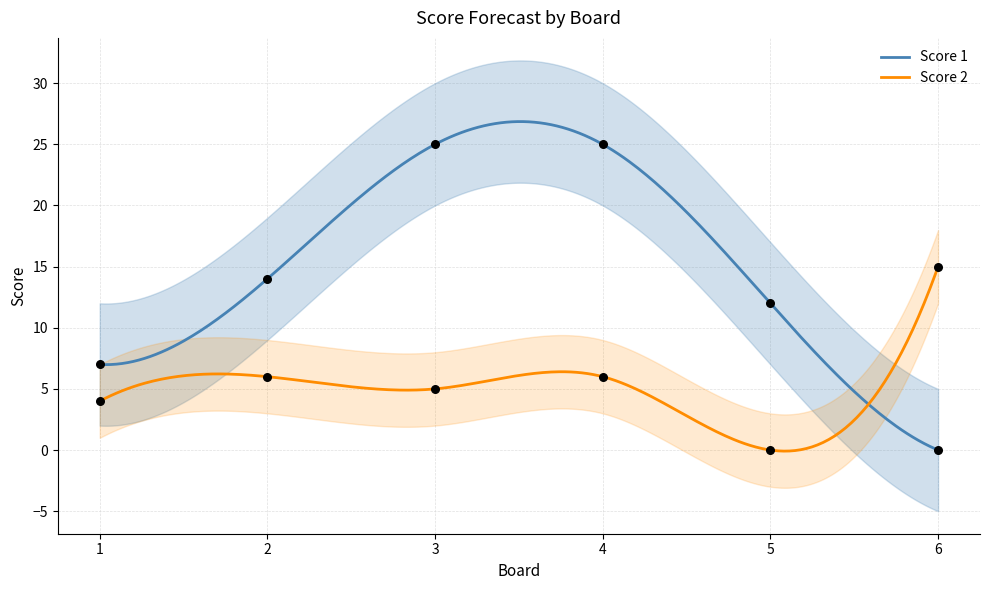

Which series has the largest total across all categories?

Score 1